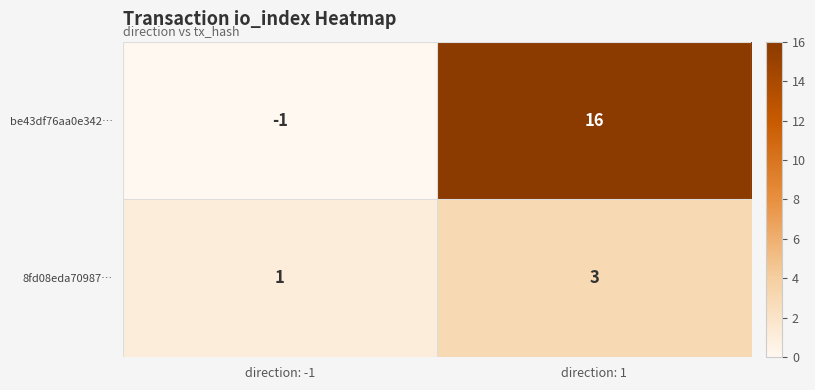

At which label is be43df76aa0e342… closest to 7?

direction: -1